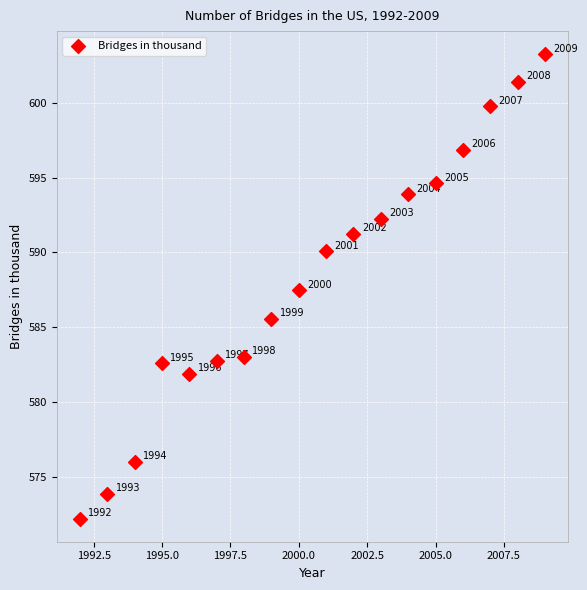

What is the range of Y values (max minus min)?

31.1